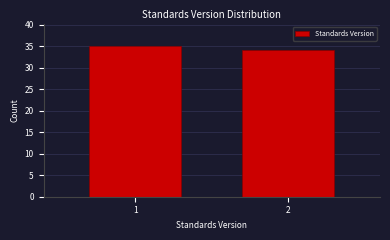

Reading left to right, transcribe all the data shown in this chart.

1=35	2=34